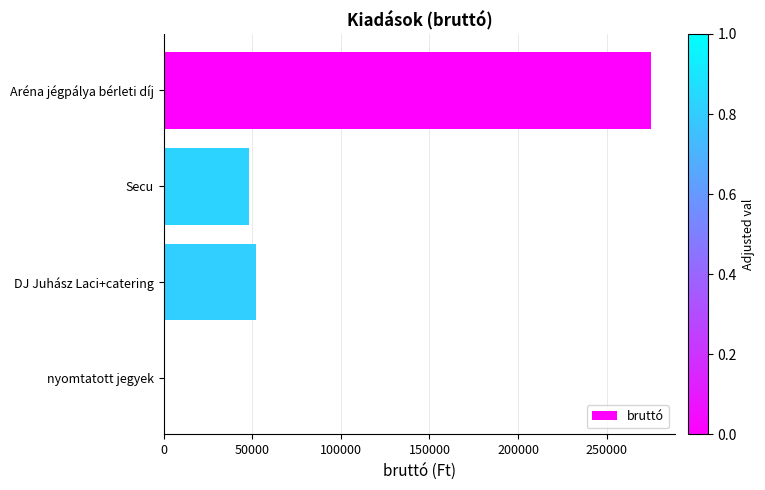

What is the average value?

93750